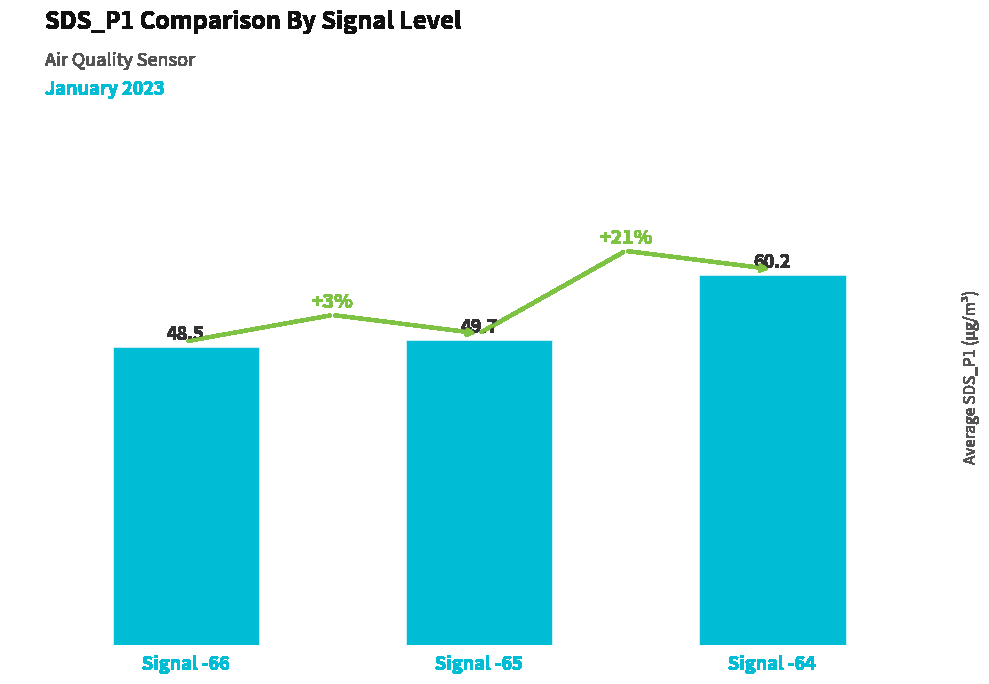

Count the number of categories in the chart.

3